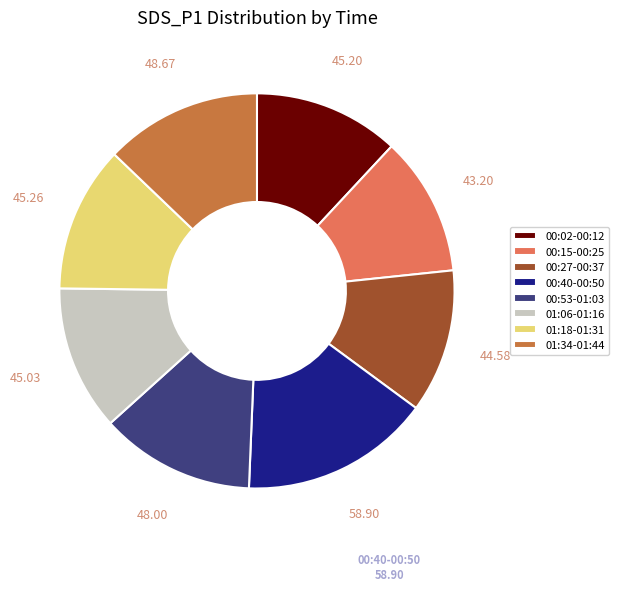

How many slices are in this pie chart?

8